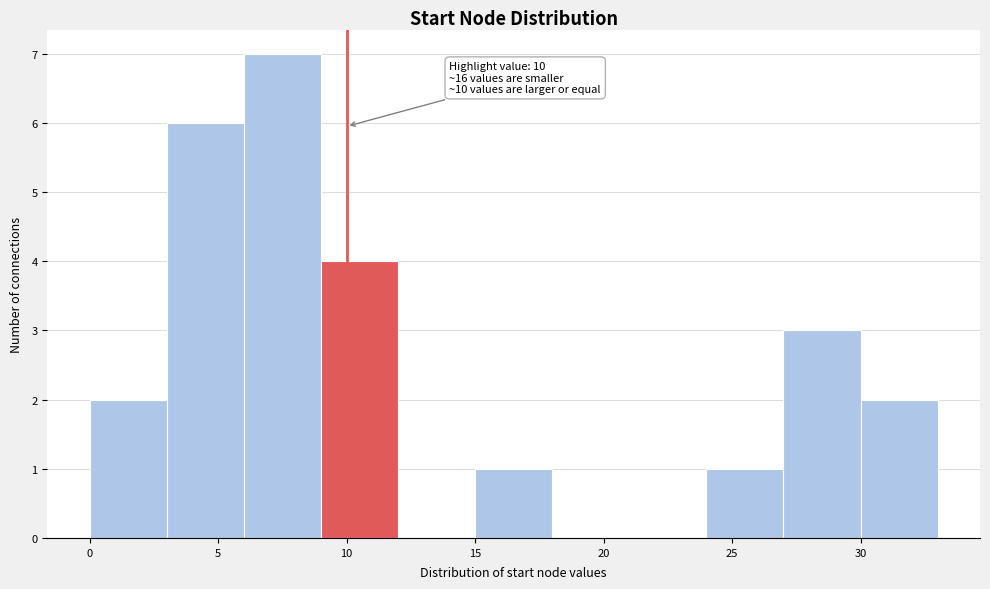

Which range on the x-axis has the tallest bar?

6 to 9